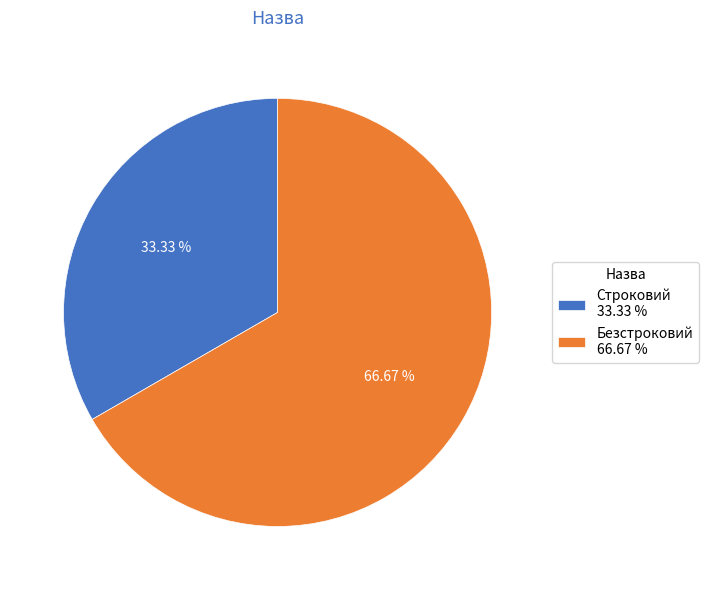

To the nearest percent, what portion does Строковий represent?

33%